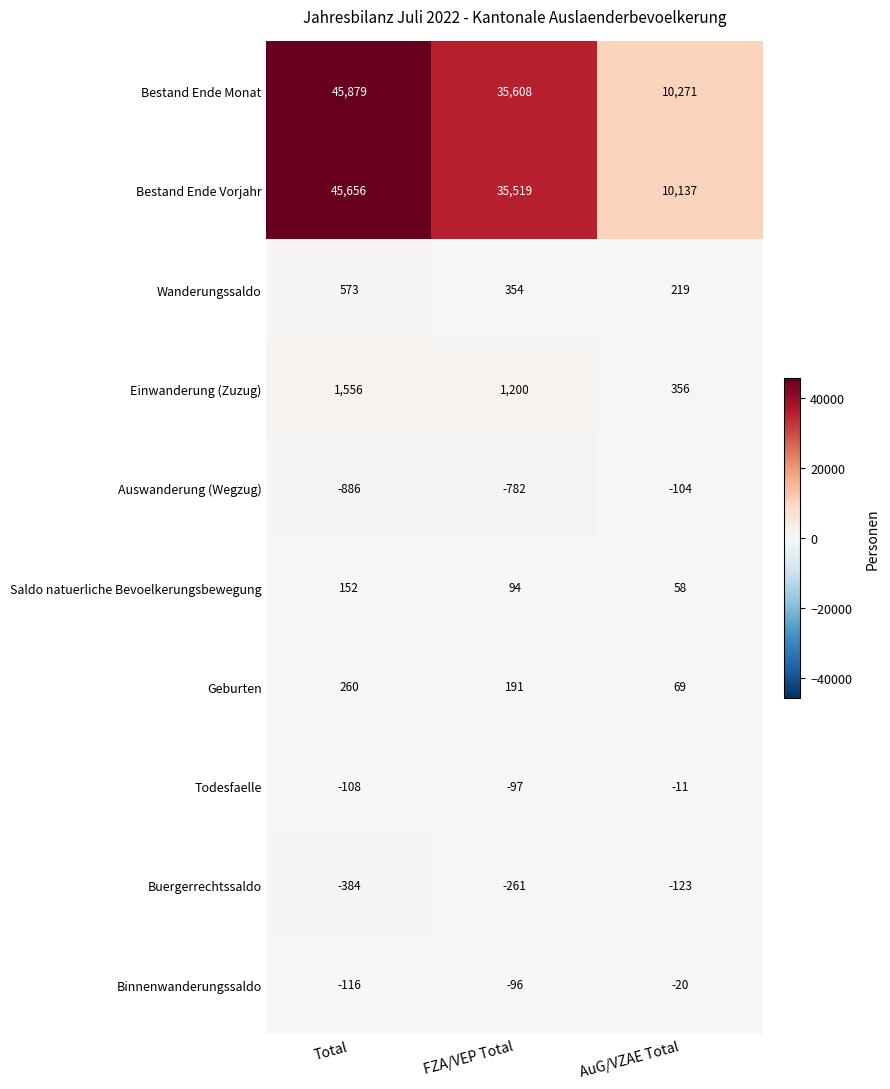

What is the average value of the Saldo natuerliche Bevoelkerungsbewegung series?

101